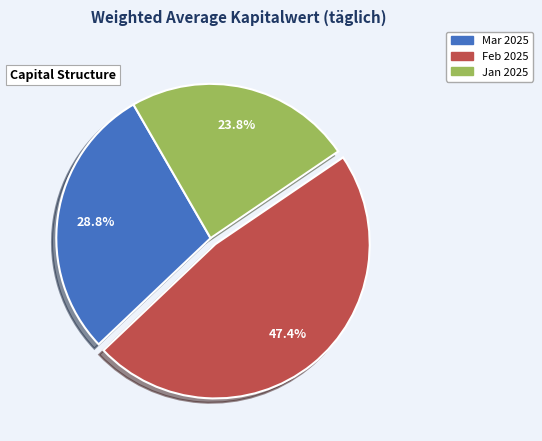

Is there a majority slice in this chart?

No